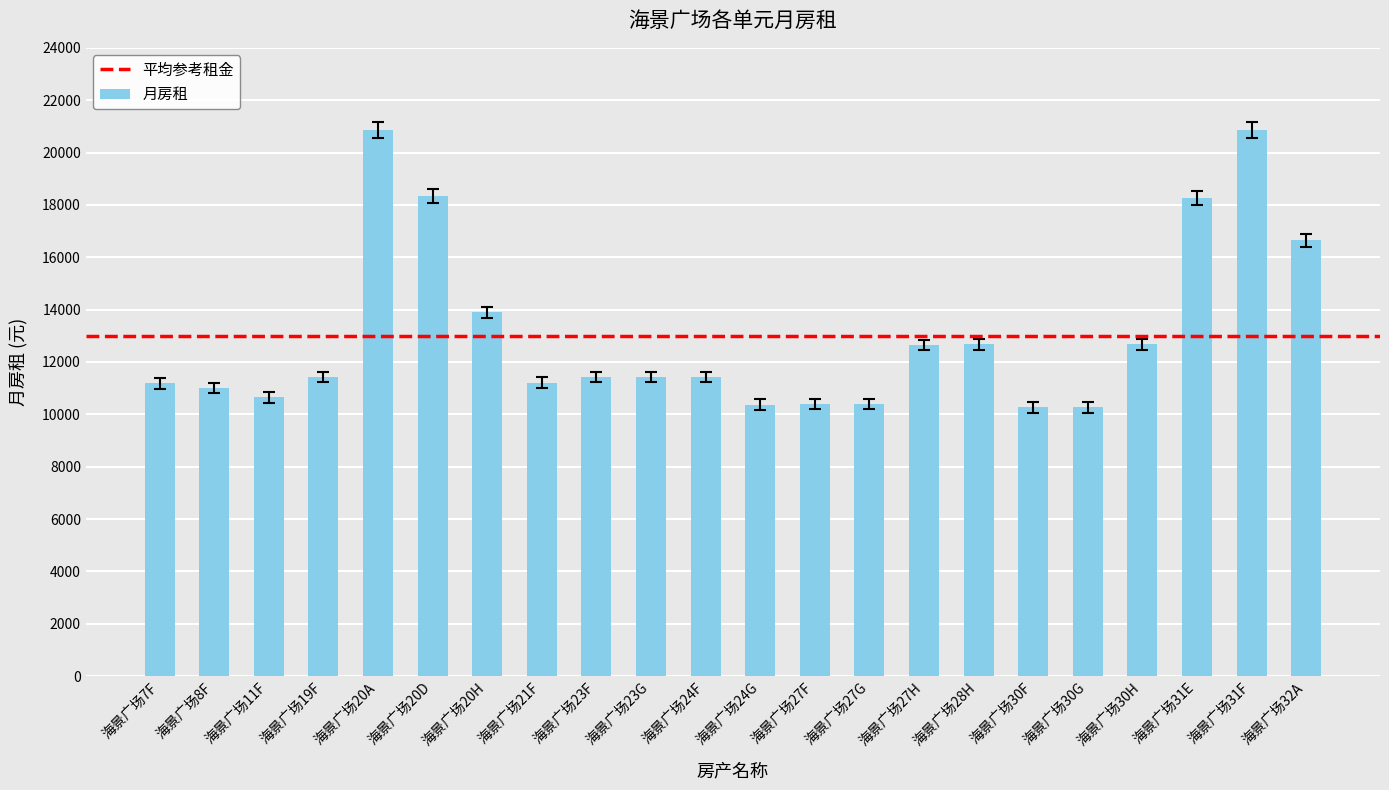

Where is the data nearest to the value 15562?

海景广场32A